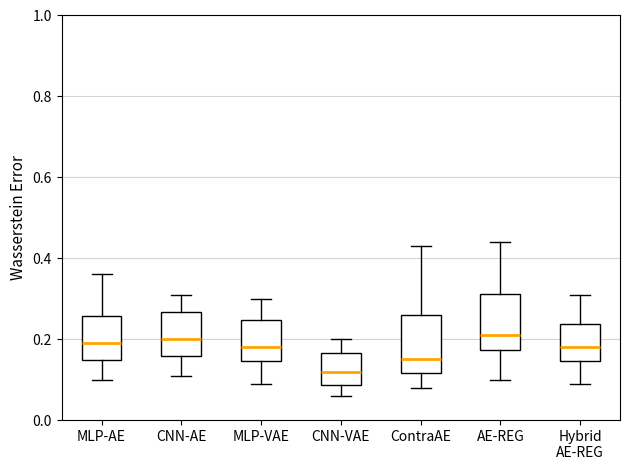

Where is the lower edge of the box for ContraAE on the y-axis? The values are not printed on the chart, so give them approximately, as read against the axis.

0.12